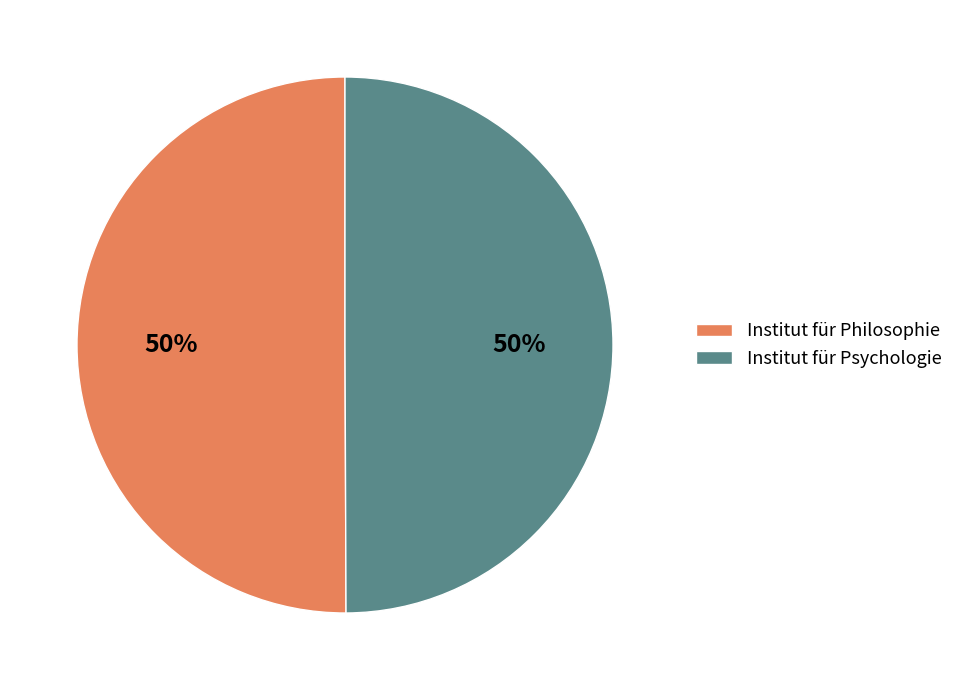

To the nearest percent, what portion does Institut für Psychologie represent?

50%